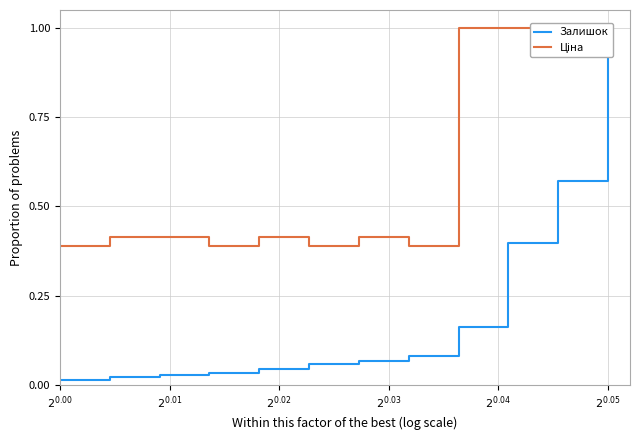

Does the chart have visible grid lines?

Yes